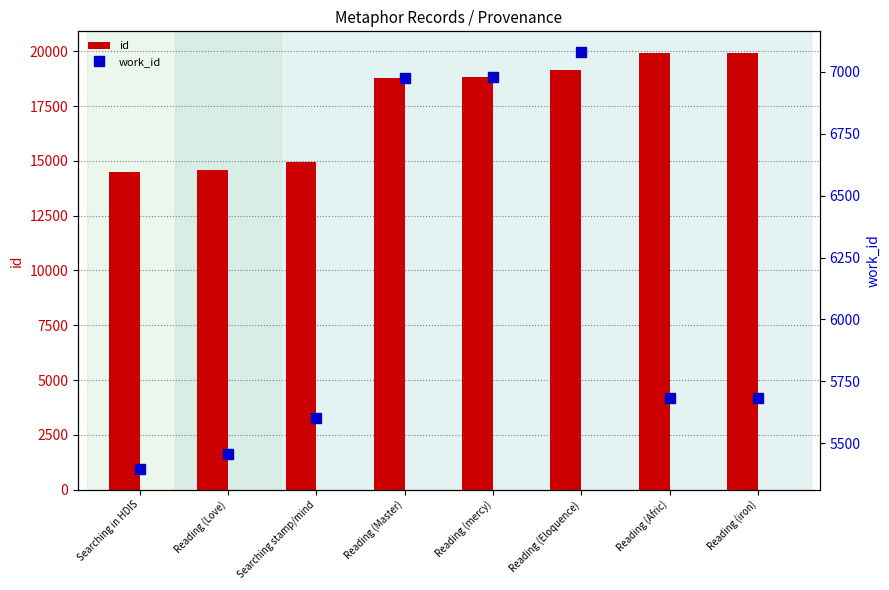

True or false: id has a value of 18805 at Reading (mercy).

True